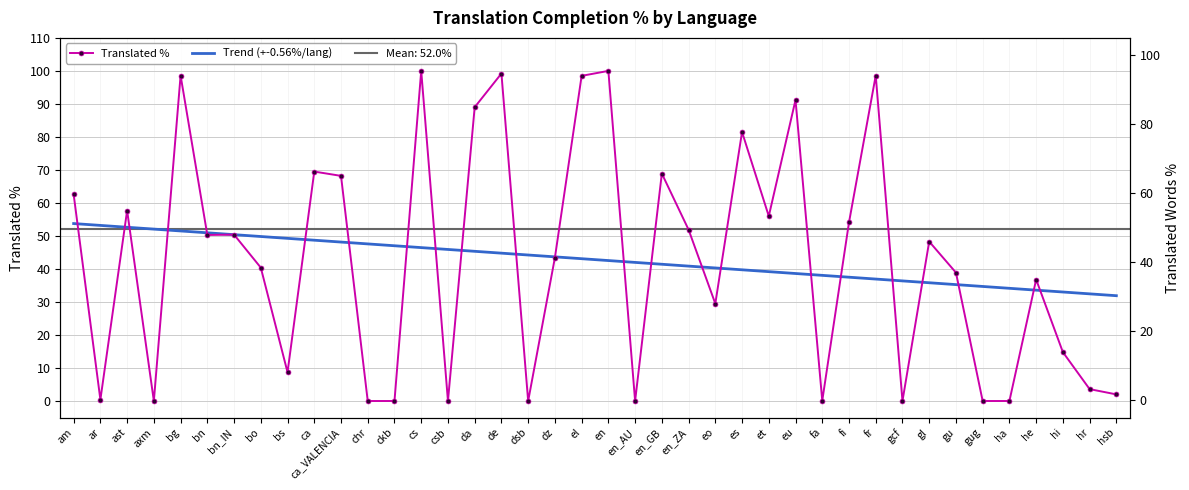

Where is the first local minimum for Translated %?

ar